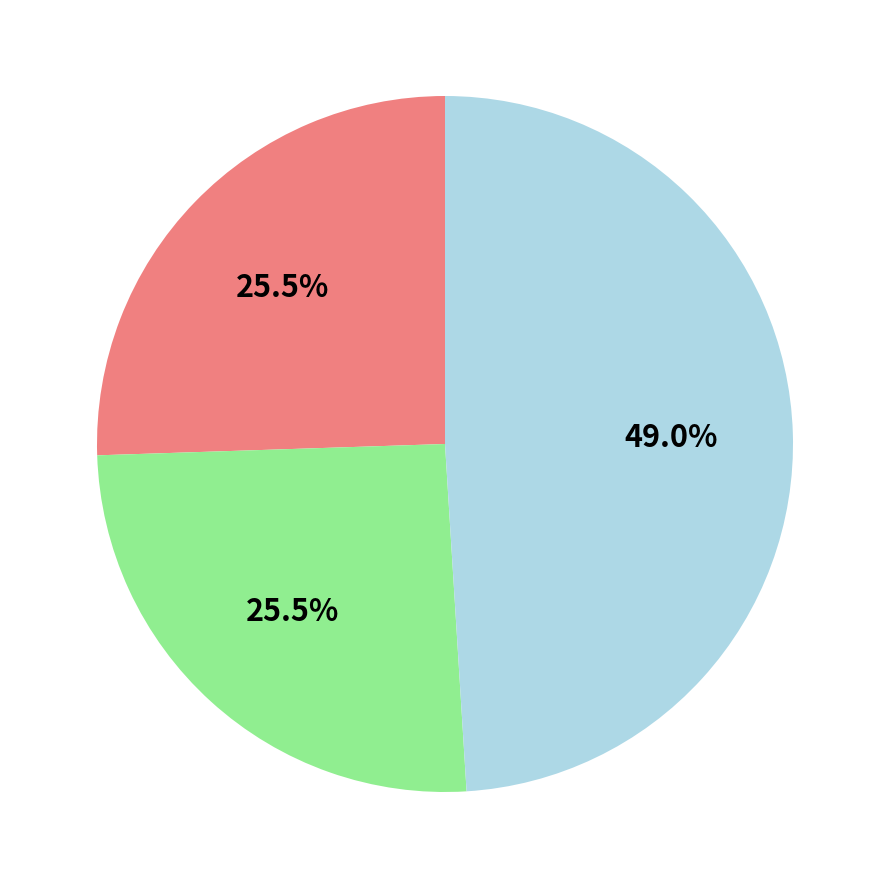

Does any single category account for the majority?

No